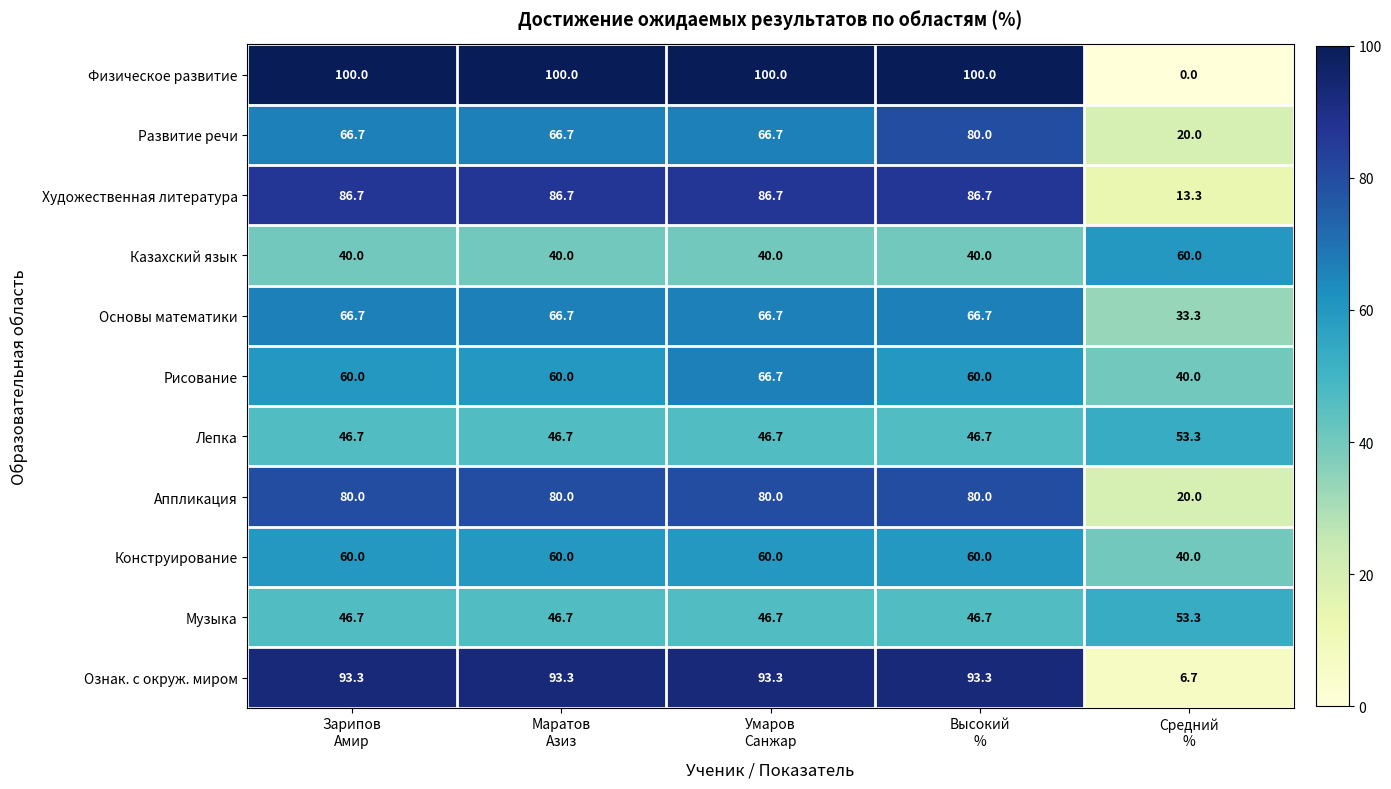

What is the average value of the Лепка series?

48.0